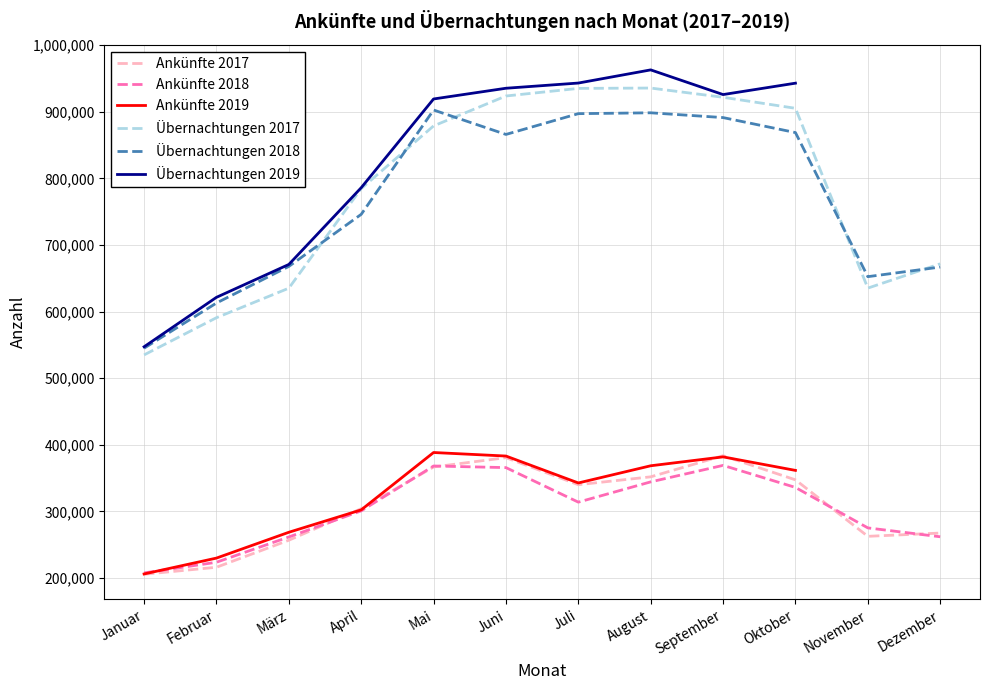

At which category does the chart reach its minimum across all series?

Januar